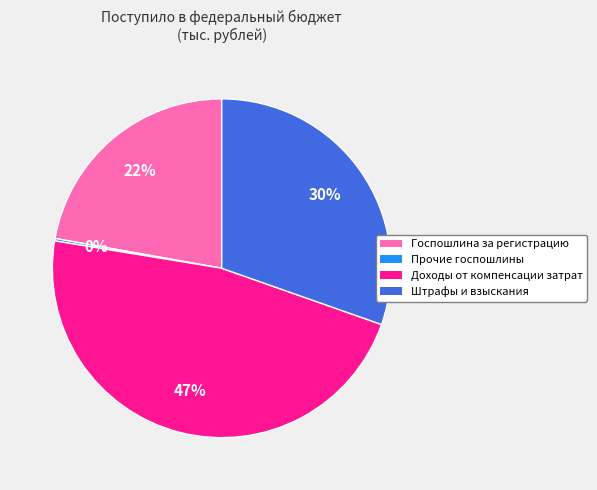

Does any single category account for the majority?

No